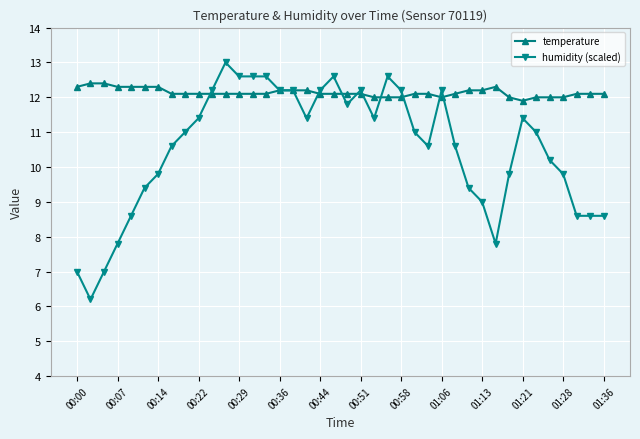

Does the chart have visible grid lines?

Yes